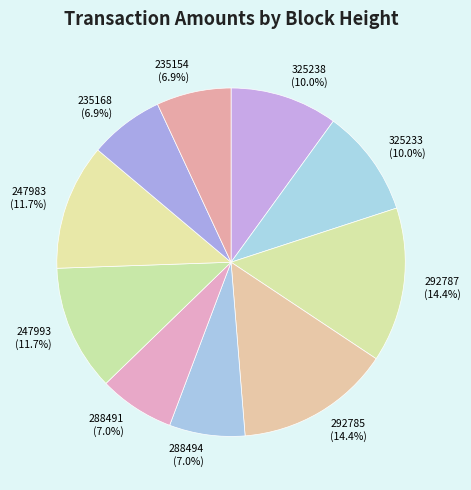

Is it true that 288494 is 7% of the pie?

True